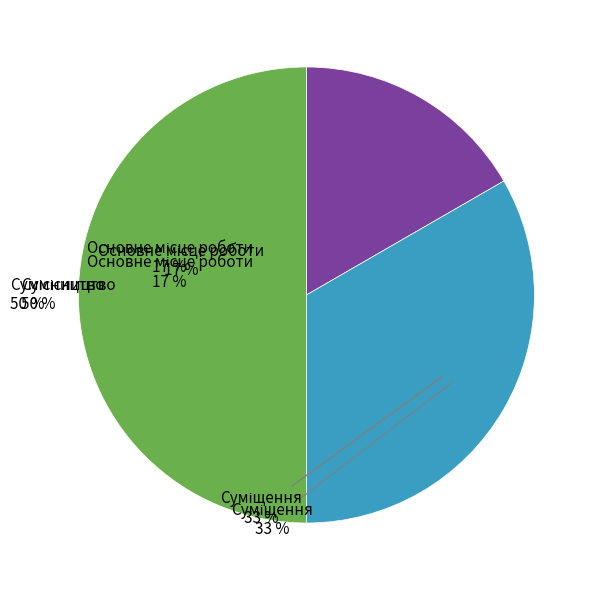

True or false: Основне місце роботи accounts for 17% of the total.

True